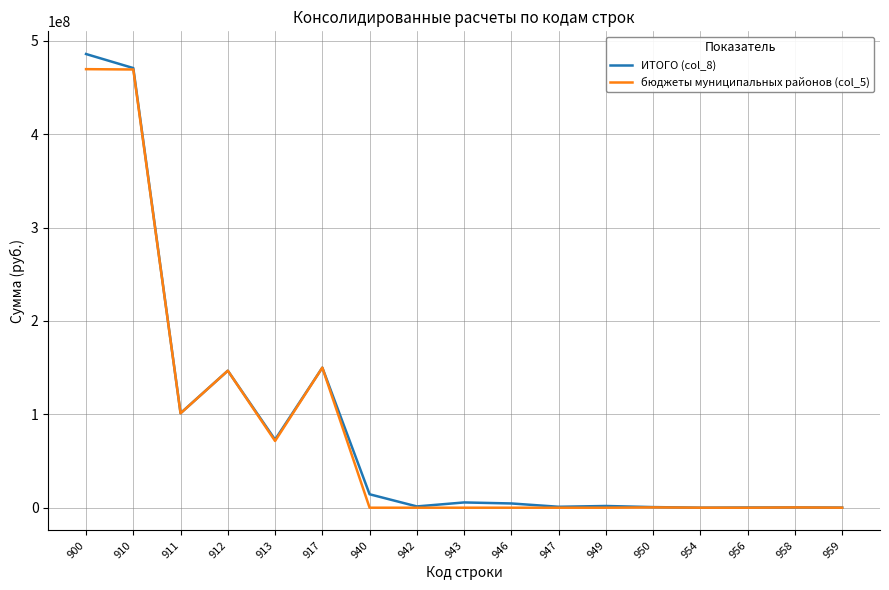

Is the value of ИТОГО (col_8) at 940 greater than the value of бюджеты муниципальных районов (col_5) at 942?

Yes